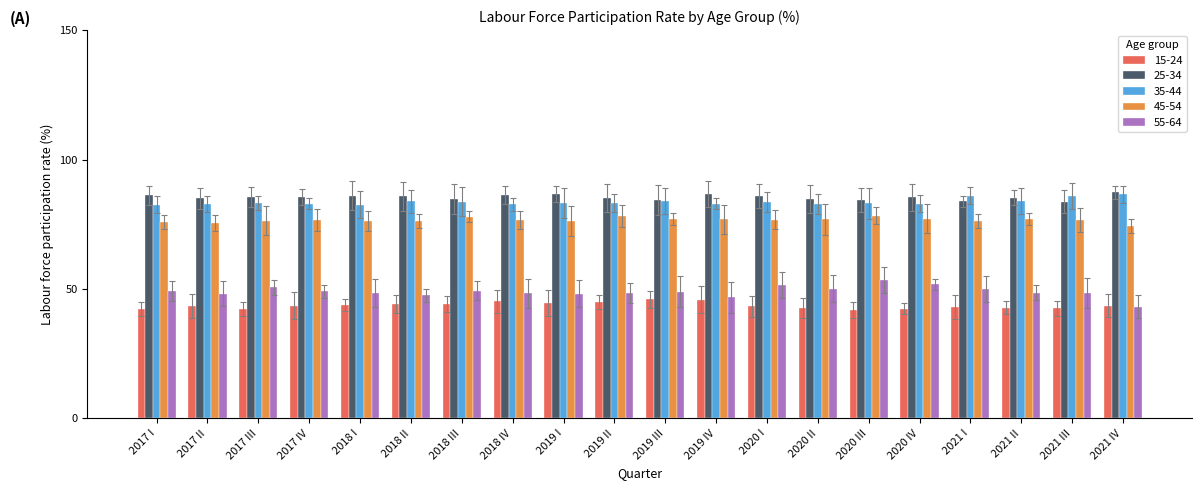

Rank the series by their maximum value, from highest to lowest.

25-34, 35-44, 45-54, 55-64, 15-24